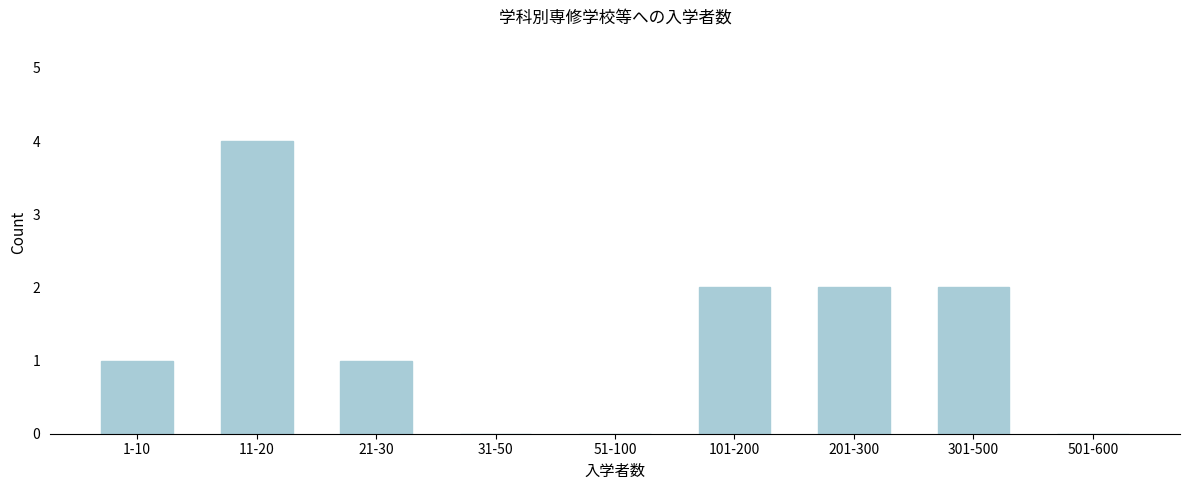

Reading left to right, list all the values displayed in this chart.

1-10=1	11-20=4	21-30=1	31-50=0	51-100=0	101-200=2	201-300=2	301-500=2	501-600=0